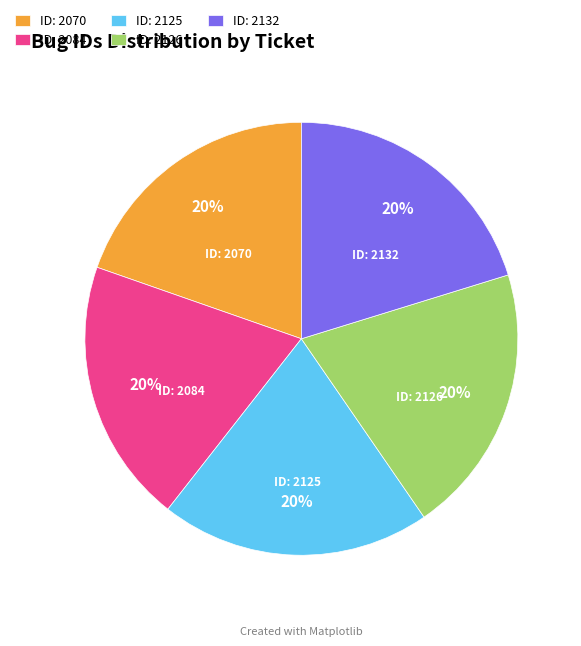

Does any single category account for the majority?

No